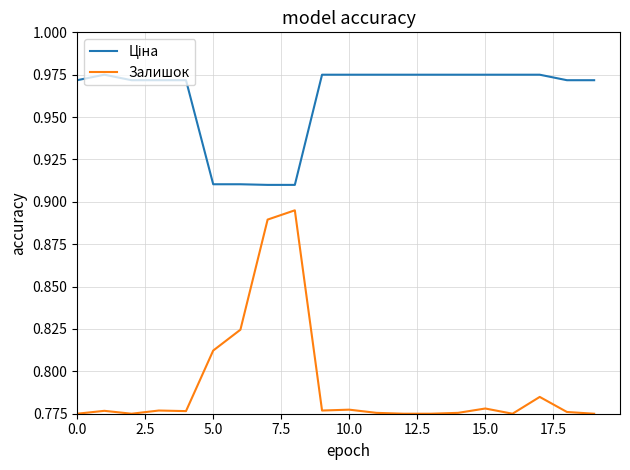

Which series has the largest range (max minus min)?

Залишок